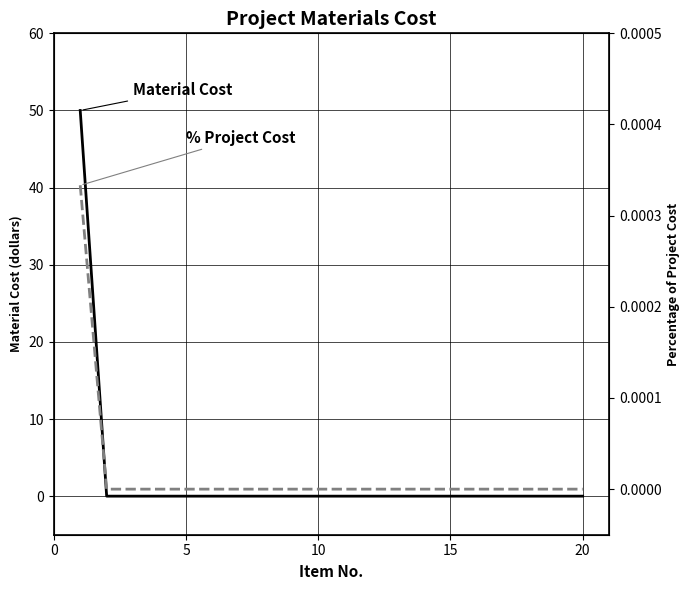

Between 7 and 12, which is larger?

7